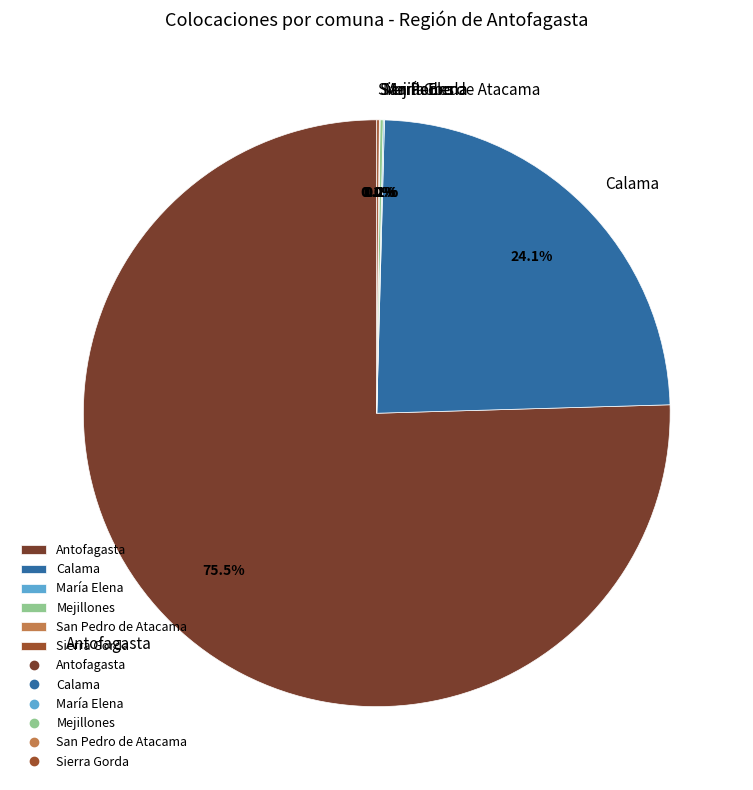

Does any single category account for the majority?

Yes